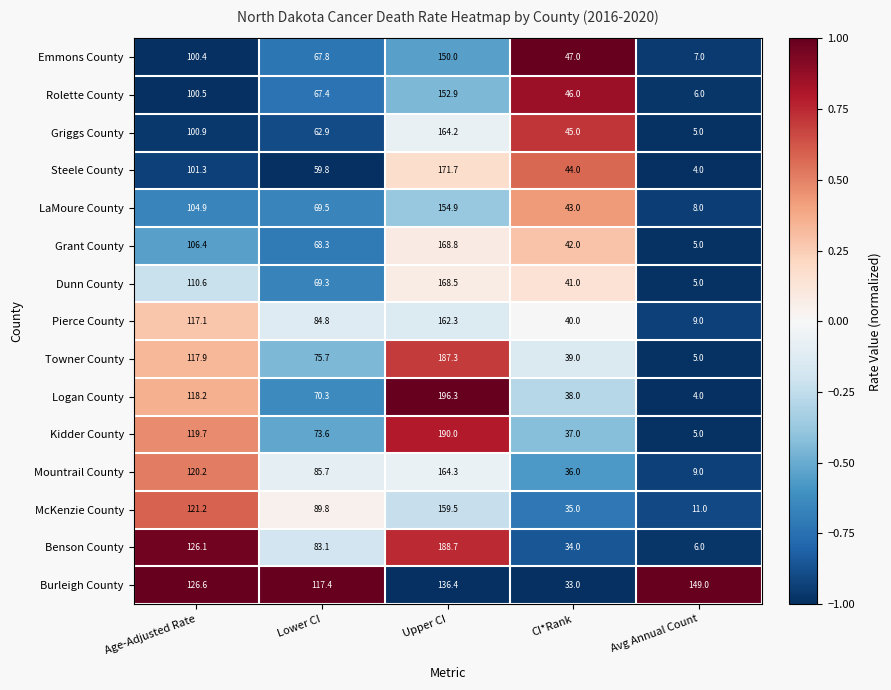

What is the spread (max minus min) of values at Upper CI?

59.9